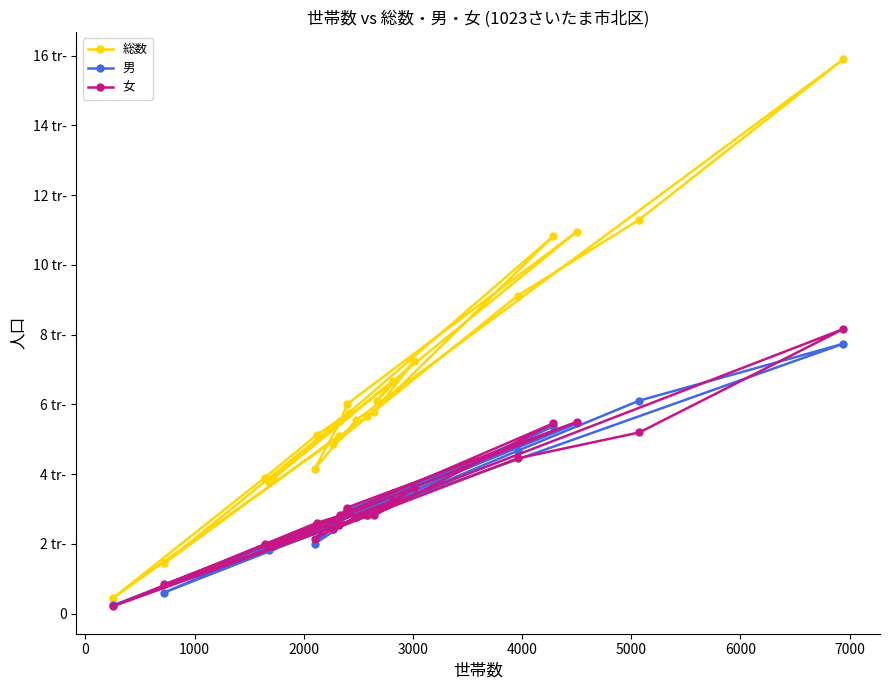

How many lines are shown in the chart?

3